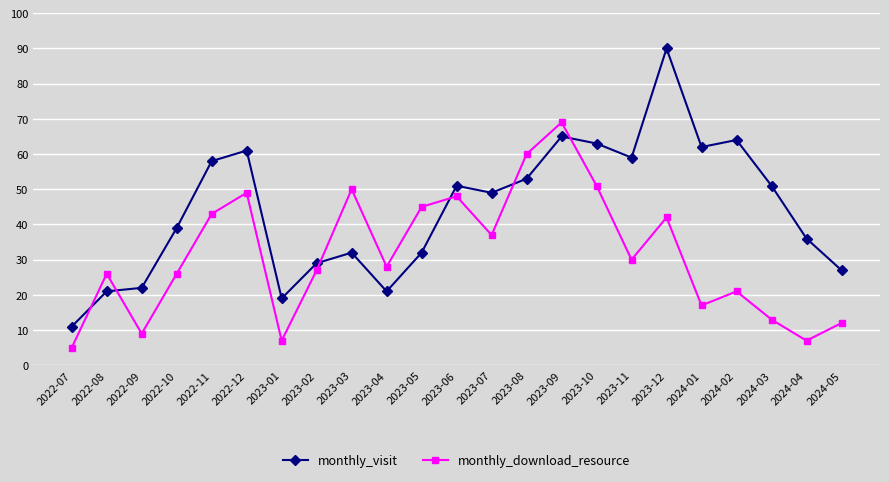

Is the value of monthly_visit at 2023-07 greater than the value of monthly_download_resource at 2023-05?

Yes